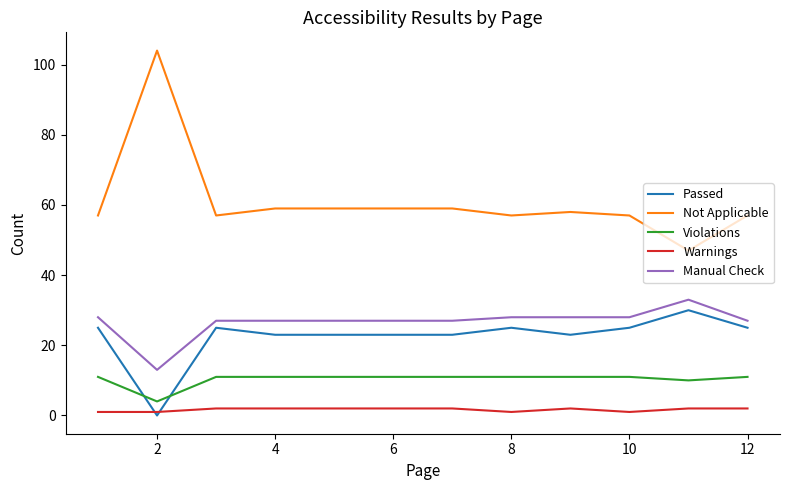

Reading right to left, list all the values displayed in this chart.

Passed: 25	30	25	23	25	23	23	23	23	25	0	25
Not Applicable: 57	47	57	58	57	59	59	59	59	57	104	57
Violations: 11	10	11	11	11	11	11	11	11	11	4	11
Warnings: 2	2	1	2	1	2	2	2	2	2	1	1
Manual Check: 27	33	28	28	28	27	27	27	27	27	13	28